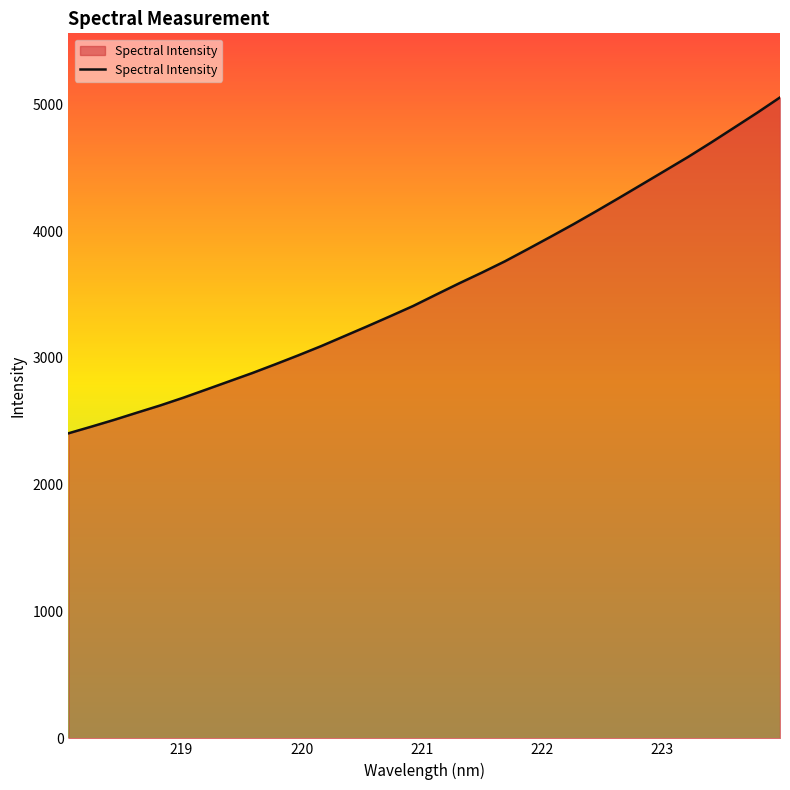

What is the difference between the maximum and minimum values?

2648.5